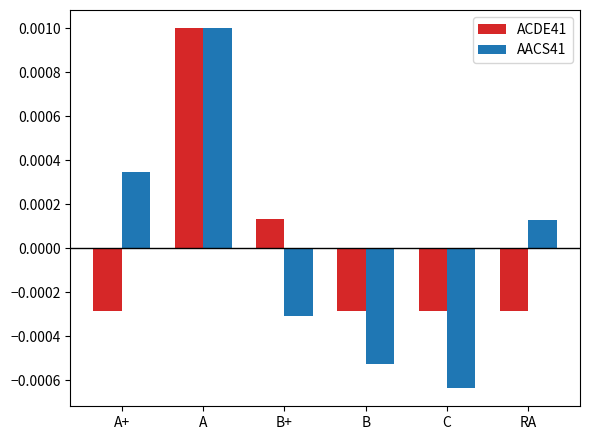

At which label does ACDE41 first exceed 0?

A